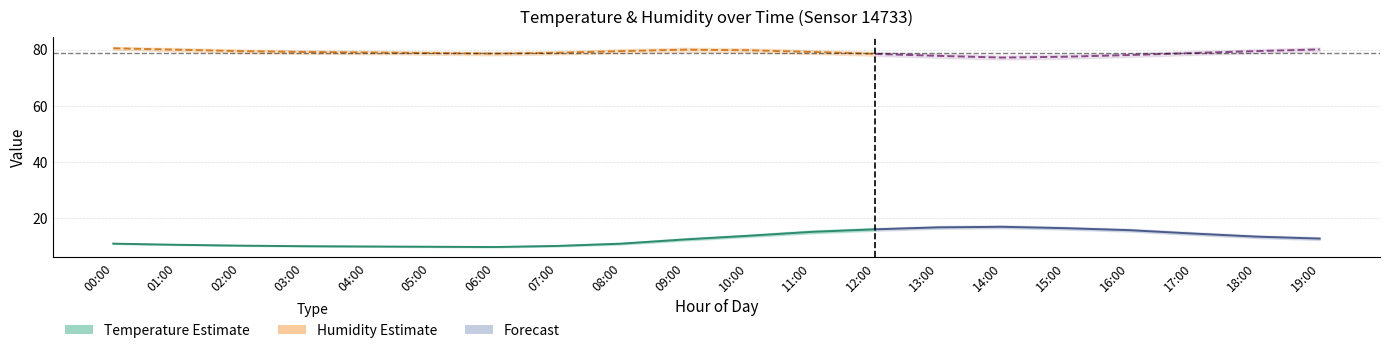

What is the difference between the maximum and minimum values in the humidity series?

3.3